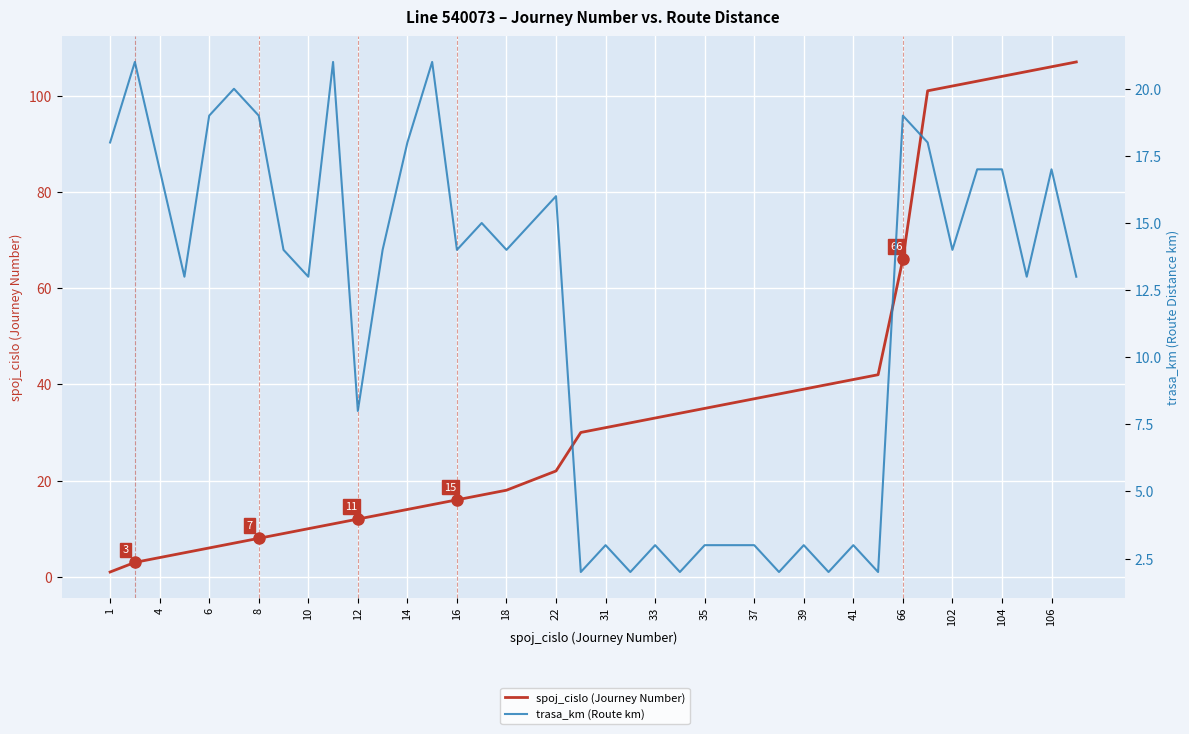

Between which two adjacent categories do trasa_km (Route km) and spoj_cislo (Journey Number) first intersect?

22 and 31